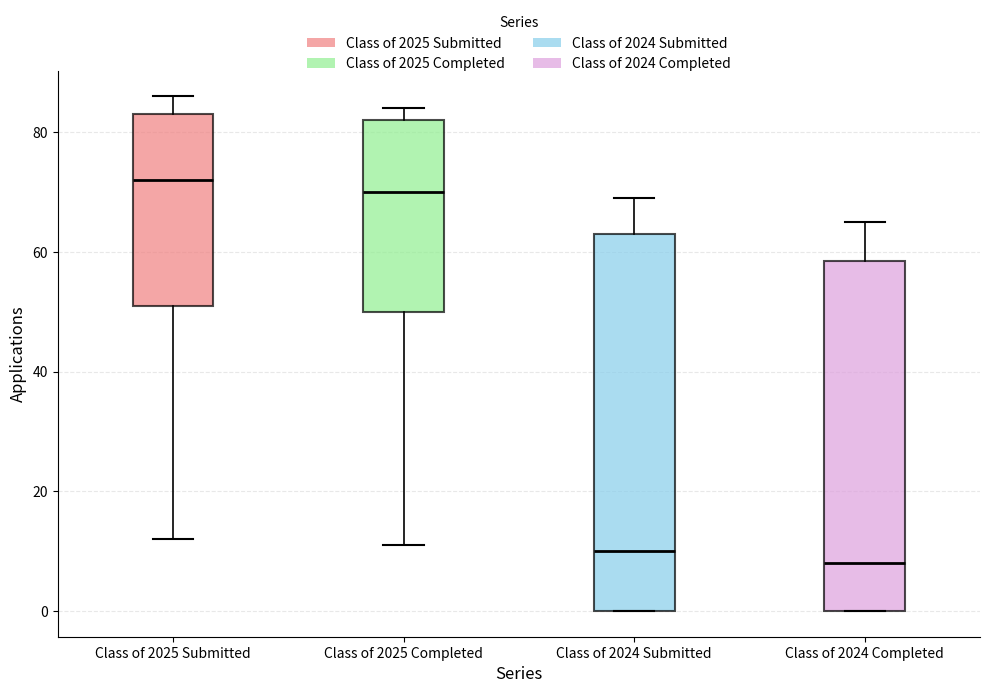

Which box has the highest median line?

Class of 2025 Submitted